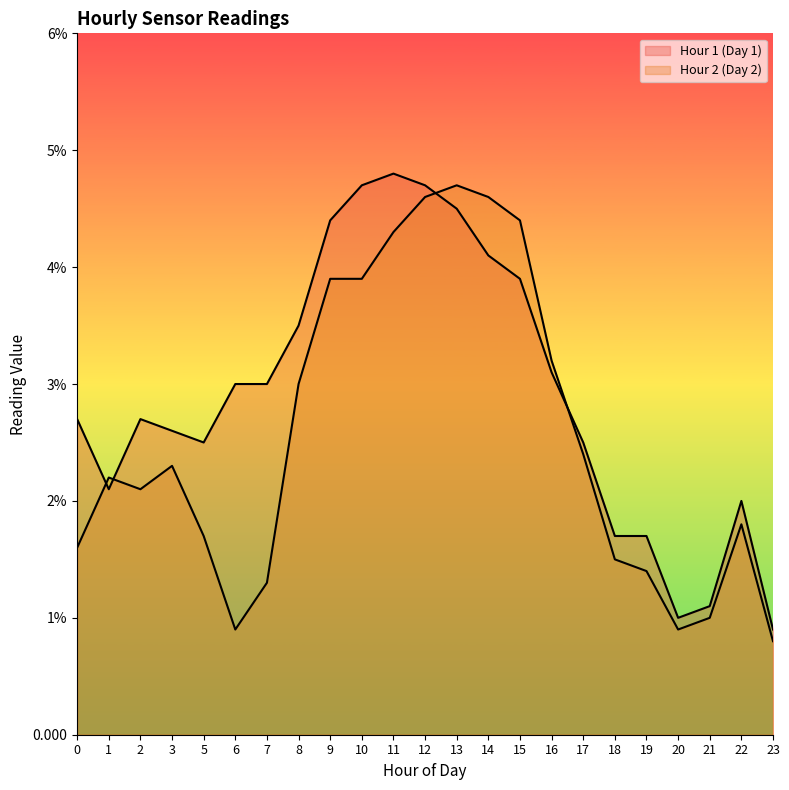

Between 1 and 12, which is larger?

12